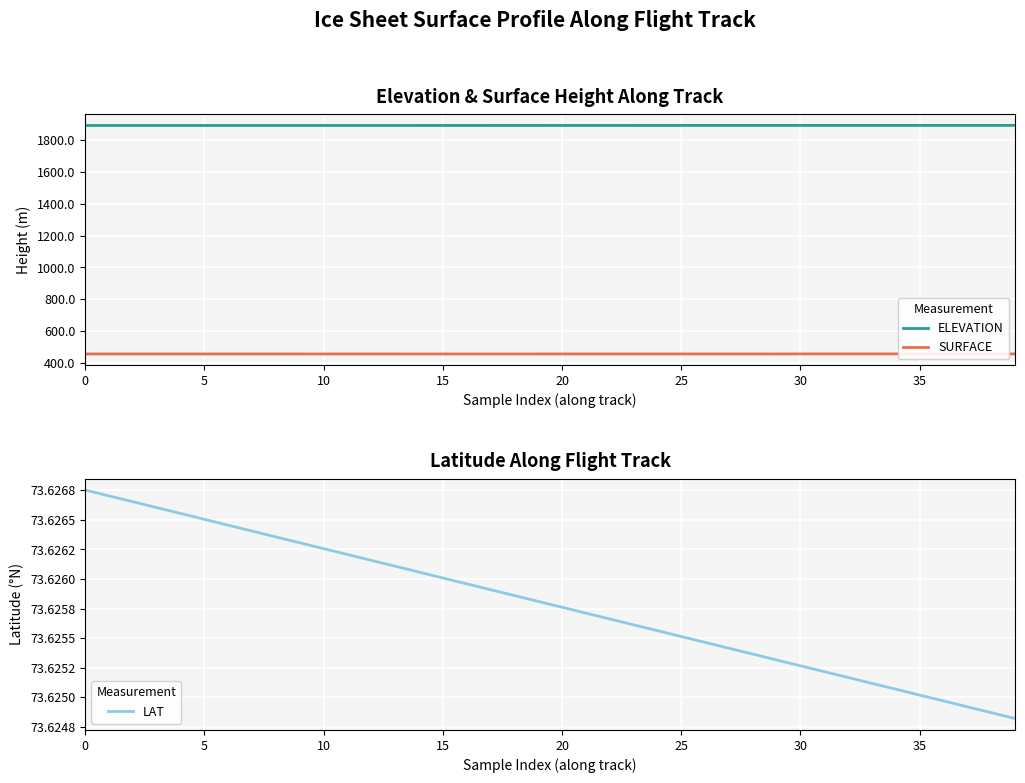

True or false: ELEVATION and SURFACE cross at least once.

False